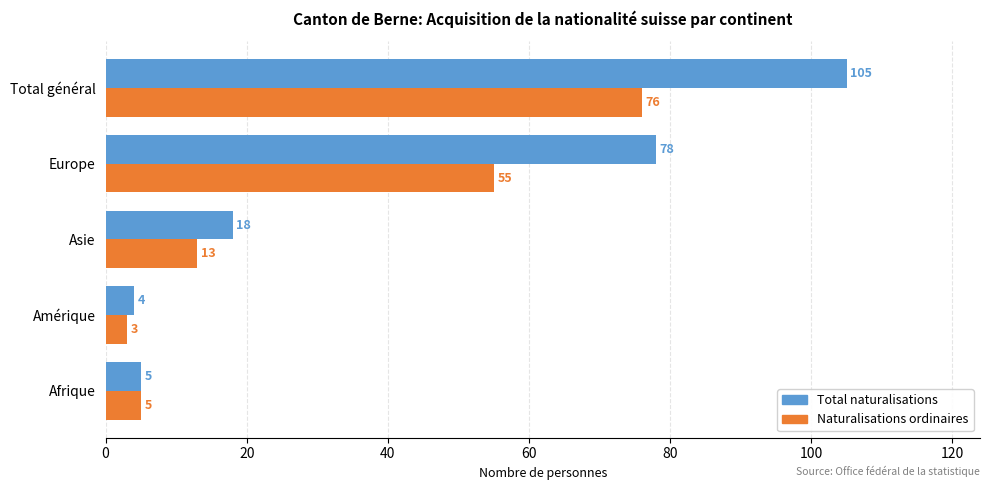

At which category is the sum across all series the highest?

Total général